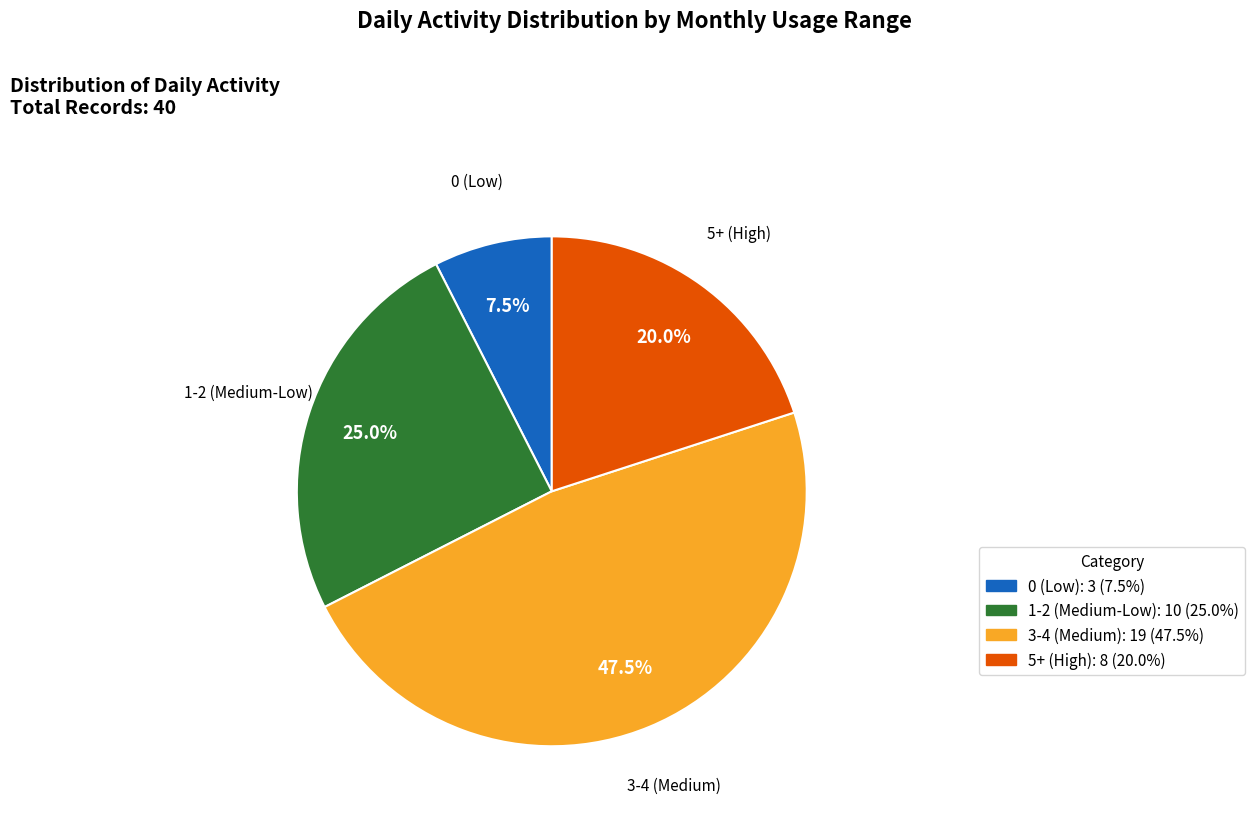

Is there any slice that represents more than half of the pie?

No